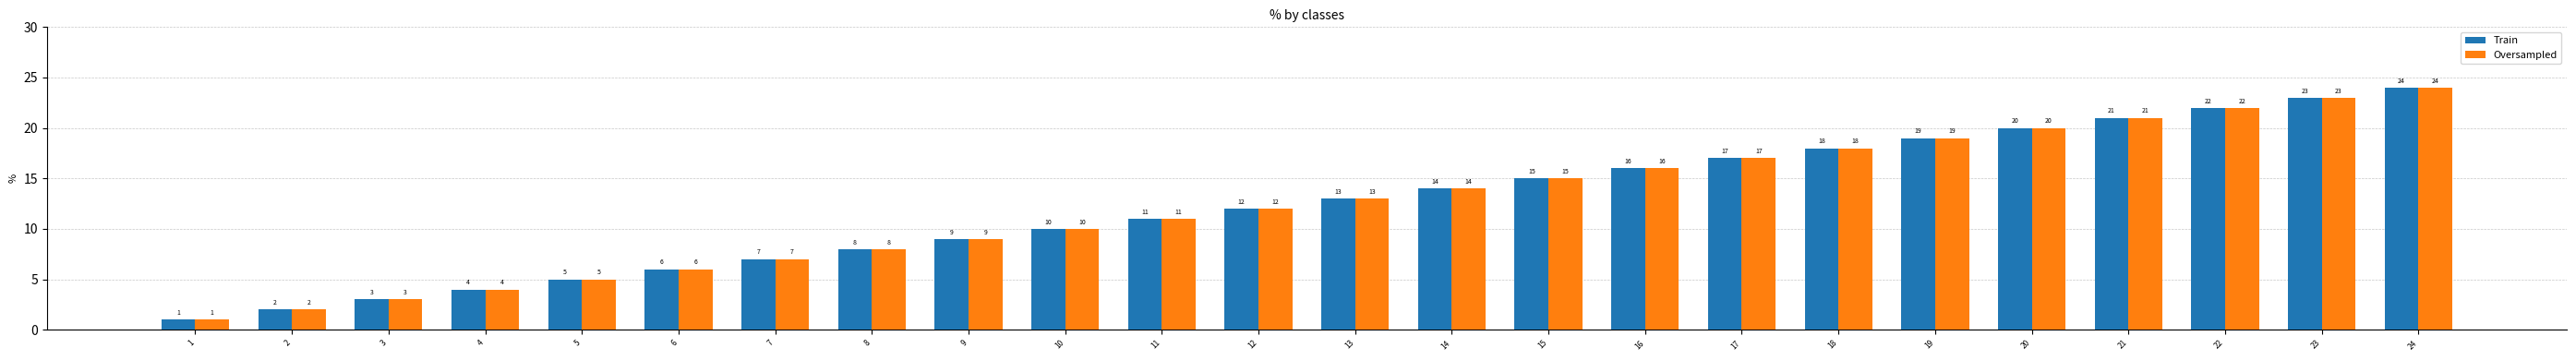

What is the sum of the Oversampled values at 12 and 11?

23